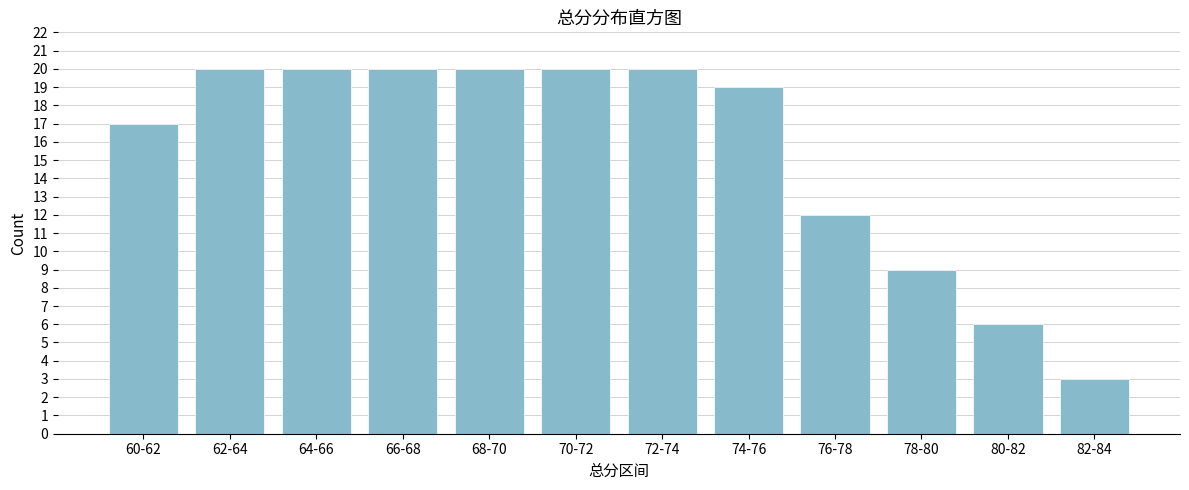

Reading left to right, list all the values displayed in this chart.

17	20	20	20	20	20	20	19	12	9	6	3